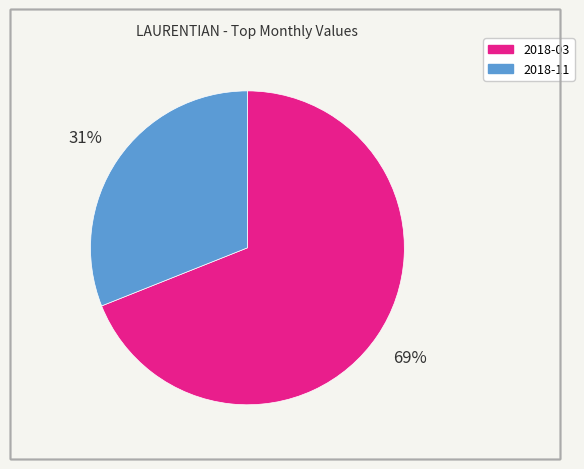

Combined, do 2018-11 and 2018-03 account for over 50%?

Yes